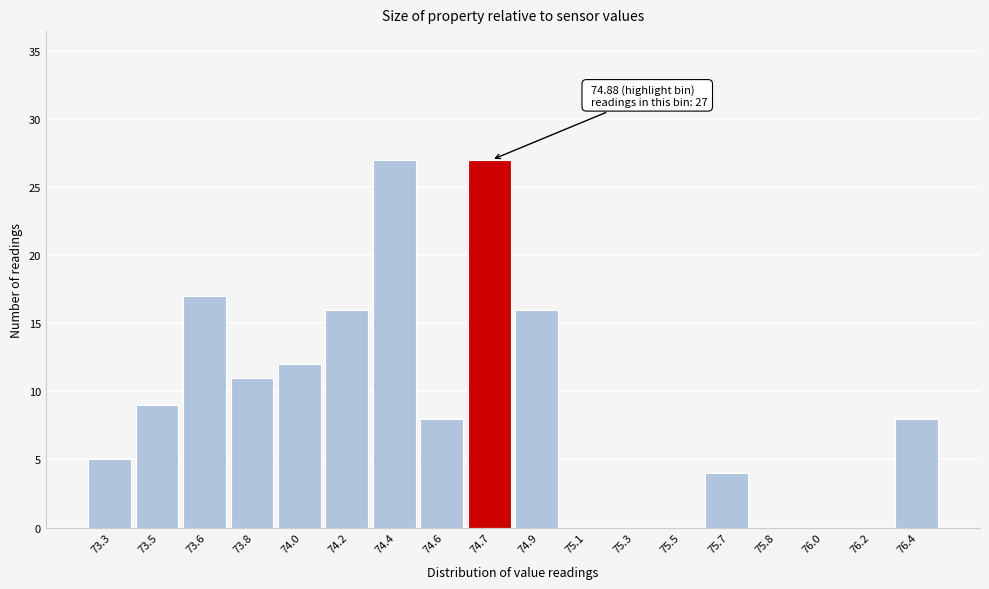

Reading left to right, what are all the values shown in this chart?

73.3=5	73.5=9	73.6=17	73.8=11	74.0=12	74.2=16	74.4=27	74.6=8	74.7=27	74.9=16	75.1=0	75.3=0	75.5=0	75.7=4	75.8=0	76.0=0	76.2=0	76.4=8